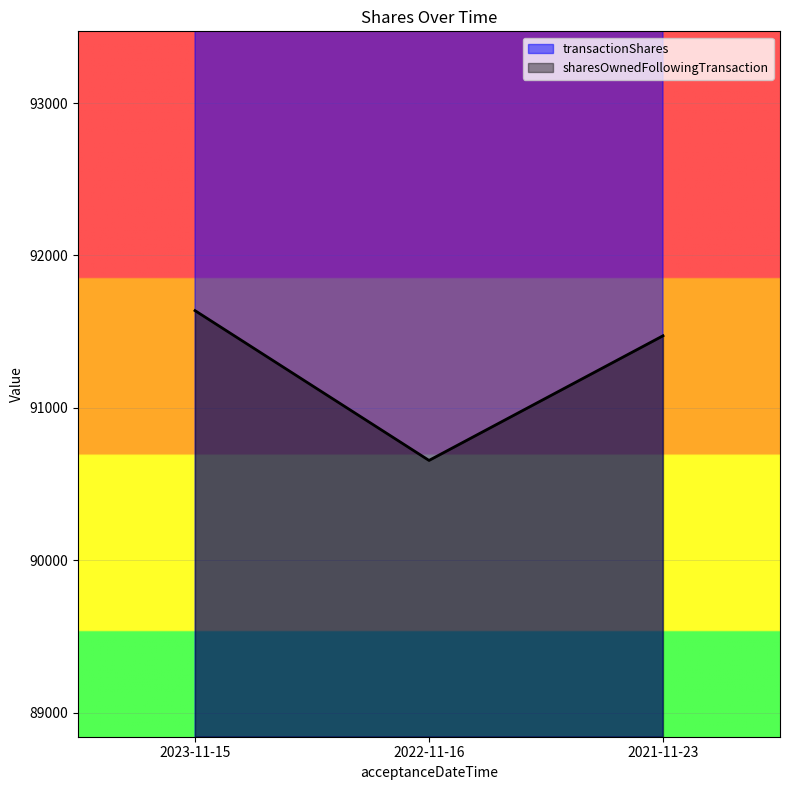

Read the transactionShares value at 2021-11-23.

101765.6